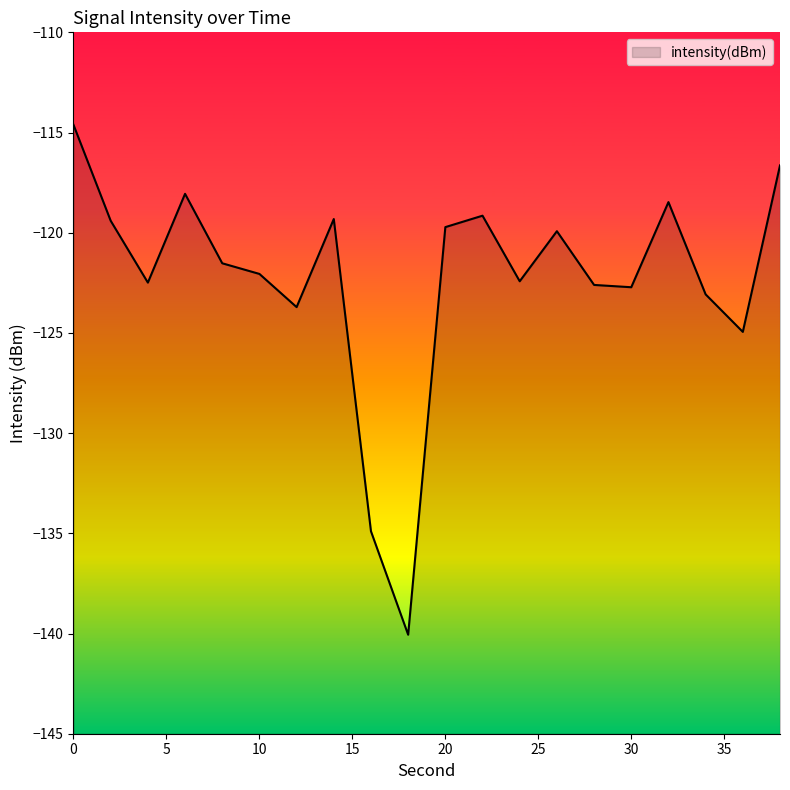

Where is the first local maximum?

6